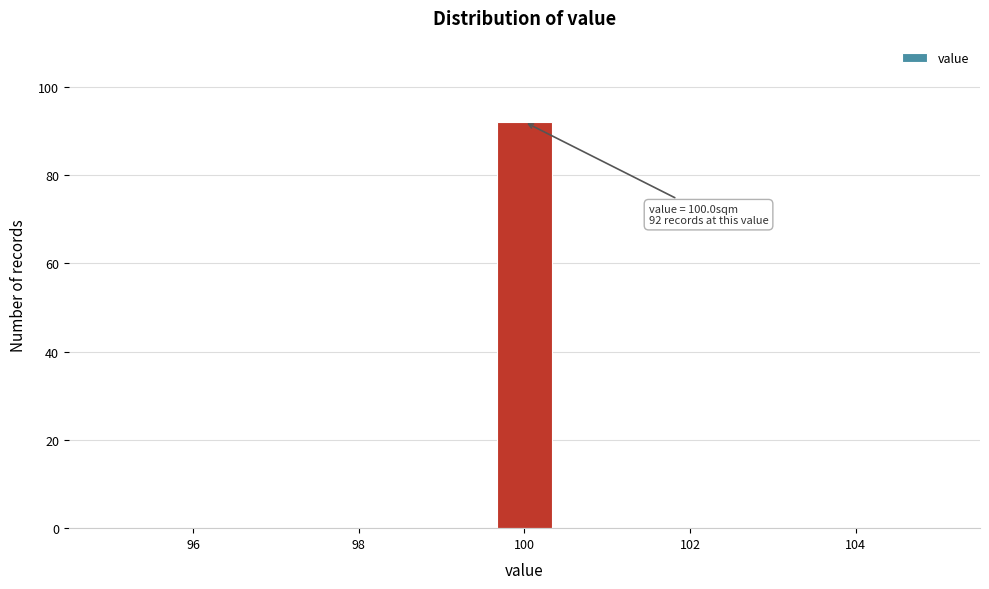

Around what value on the x-axis is the tallest bar? Give the approximate position of its centre, as read against the axis.

100.0